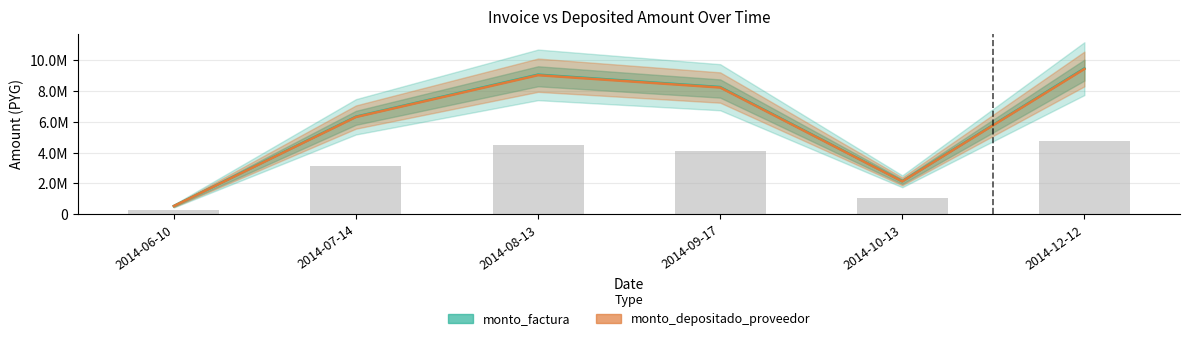

Rank the series by their average value, from lowest to highest.

monto_depositado_proveedor, monto_factura